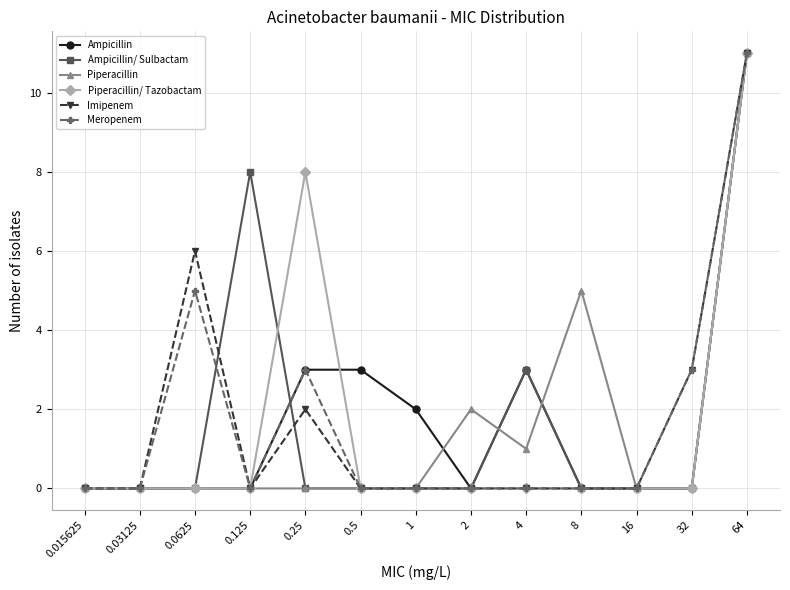

At which label does Ampicillin/ Sulbactam reach its peak?

64